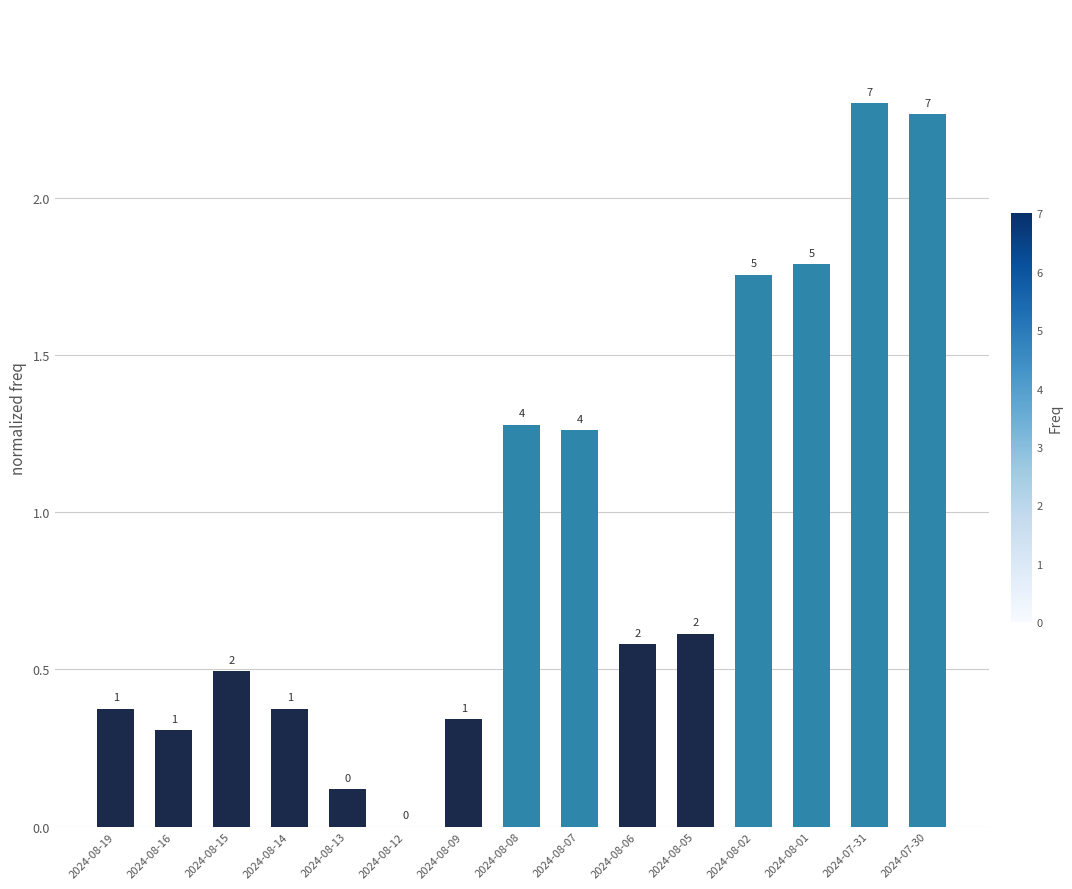

Which has a higher value, 2024-08-16 or 2024-08-06?

2024-08-06